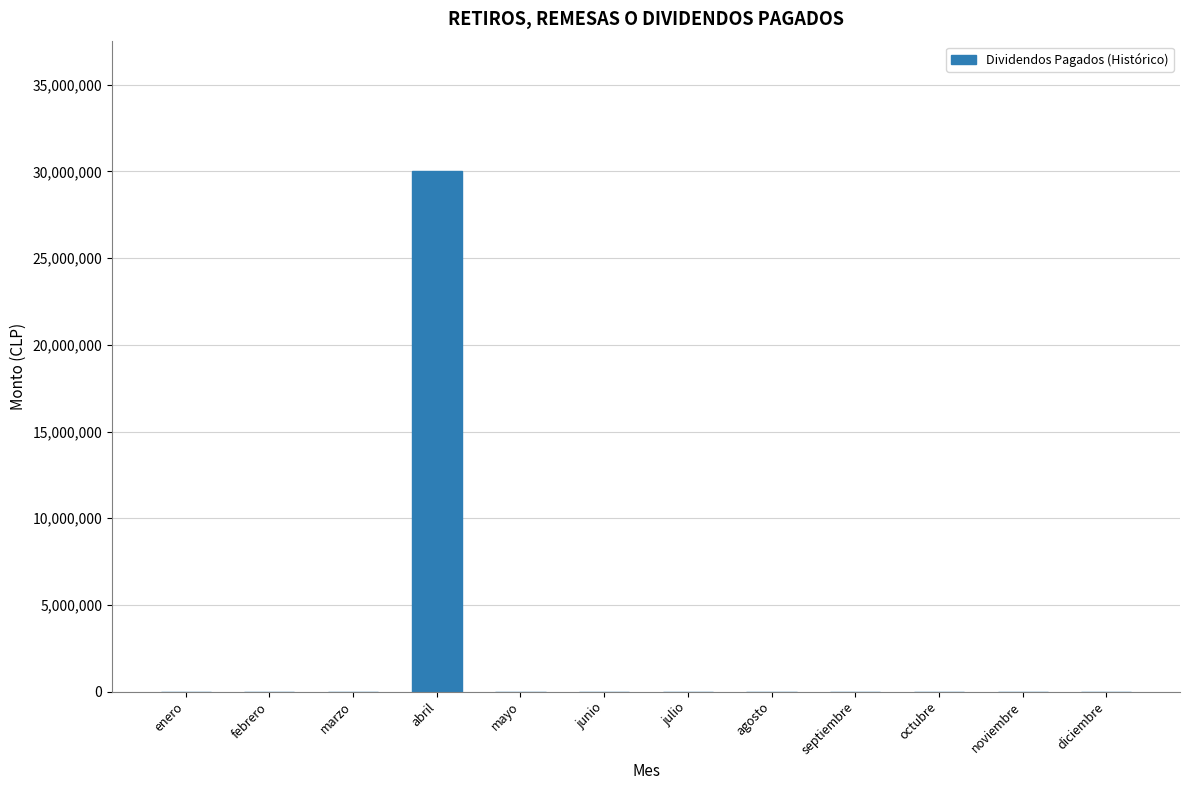

Reading left to right, list all the values displayed in this chart.

enero=0	febrero=0	marzo=0	abril=30000000	mayo=0	junio=0	julio=0	agosto=0	septiembre=0	octubre=0	noviembre=0	diciembre=0